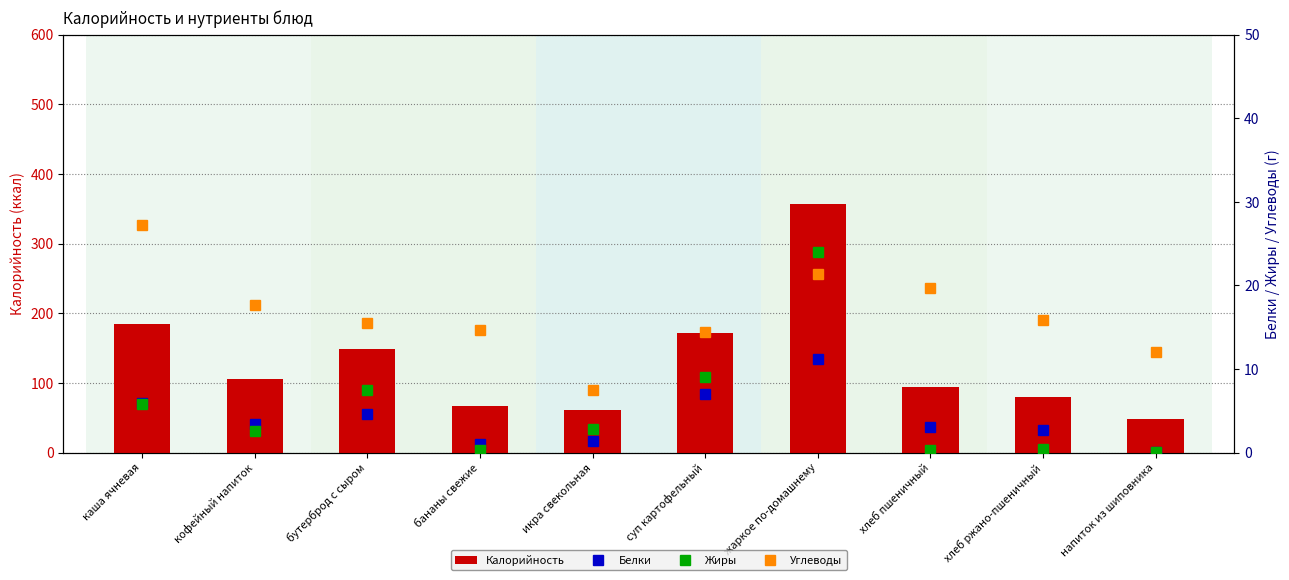

Reading left to right, what are all the values shown in this chart?

Калорийность: 184.4	105.1	148.1	67.2	61.5	171.6	356.5	94.0	80.4	48.3
Белки: 5.9	3.4	4.6	1.1	1.4	7.0	11.2	3.0	2.6	0.1
Жиры: 5.8	2.6	7.5	0.3	2.8	9.0	24.0	0.3	0.5	0.1
Углеводы: 27.2	17.6	15.5	14.7	7.5	14.5	21.3	19.7	15.8	12.0